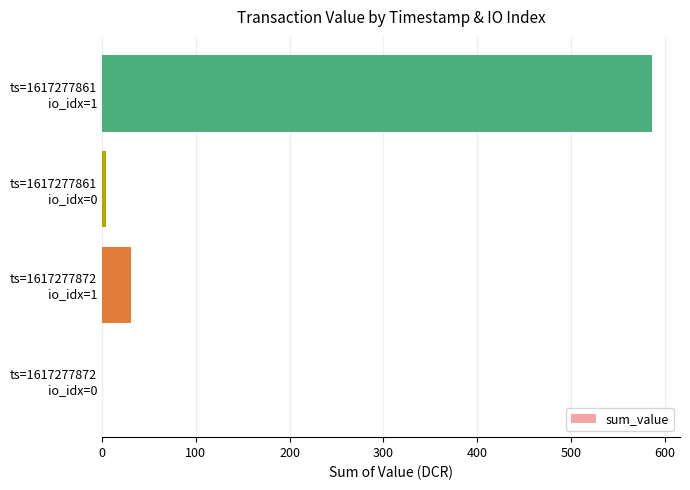

Count the number of categories in the chart.

4